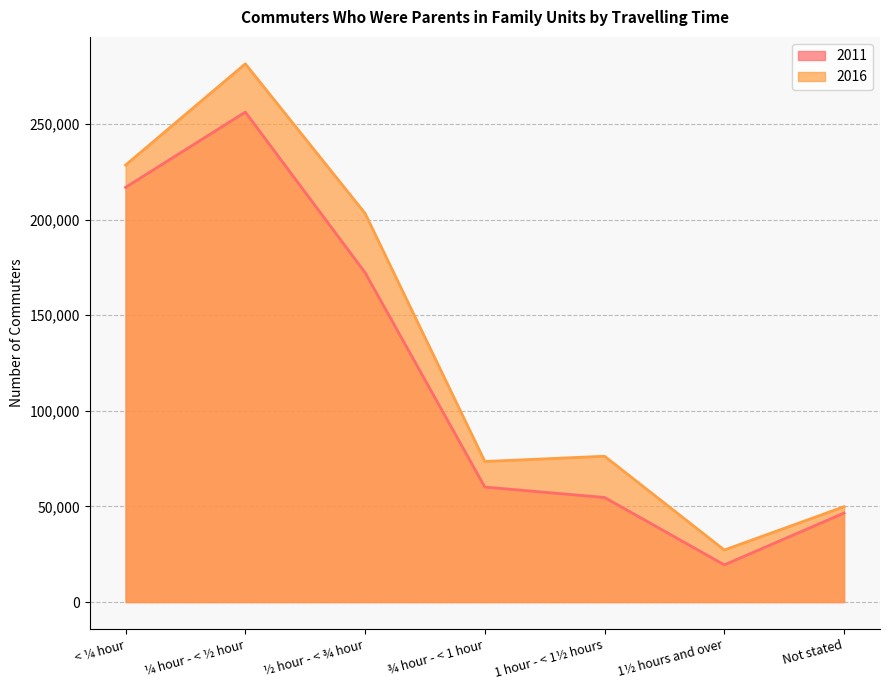

Rank the series by their average value, from highest to lowest.

2016, 2011